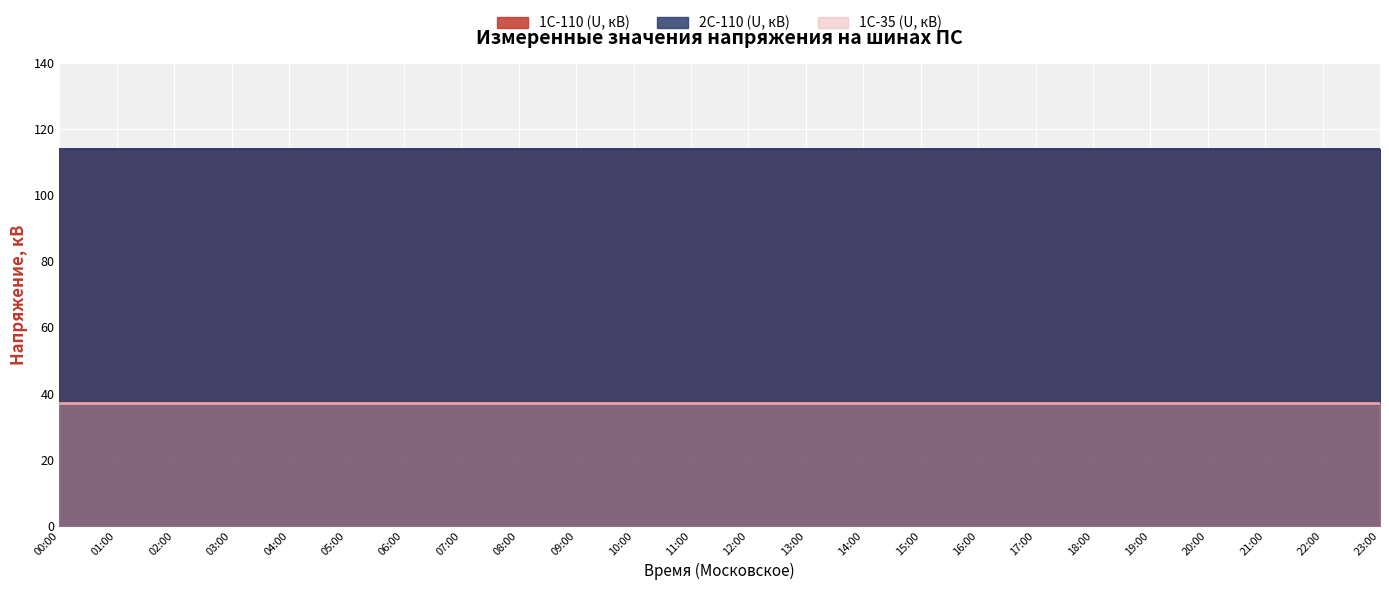

Does the chart display data point markers on the line(s)?

No